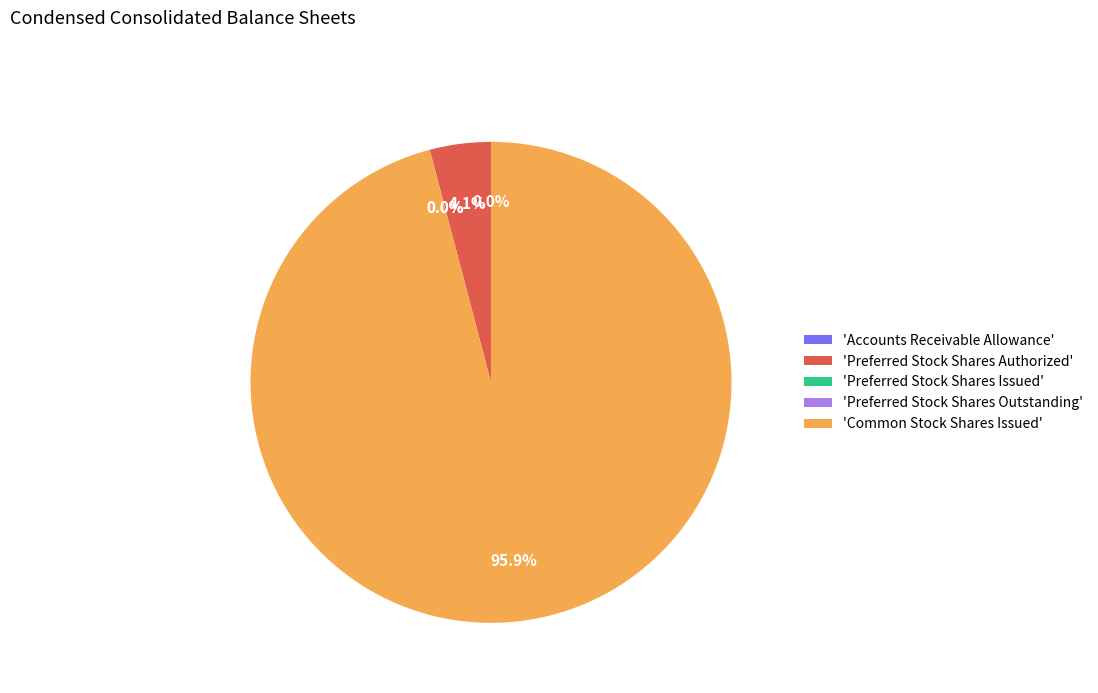

Is it true that Preferred Stock Shares Authorized is 4% of the pie?

True